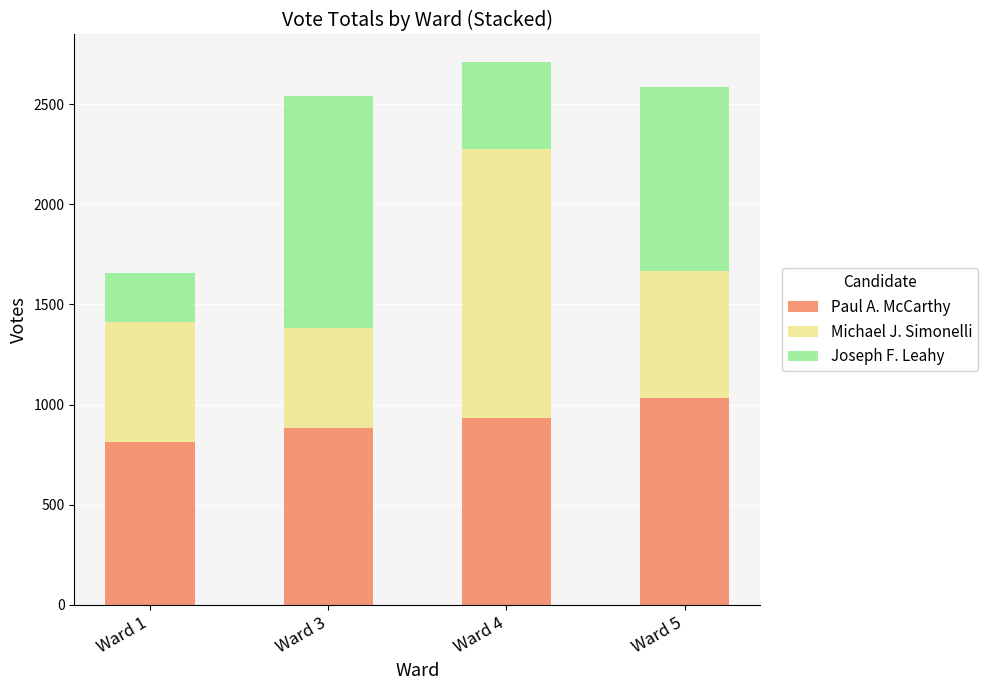

What is the difference between the maximum and second lowest values in the Paul A. McCarthy series?

153